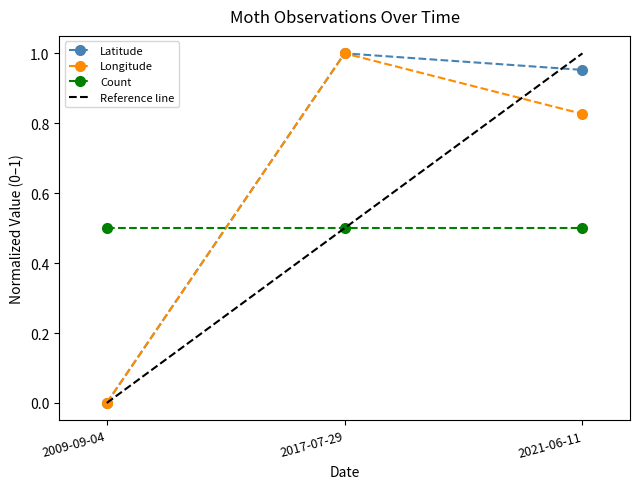

Which label corresponds to the smallest value in the chart?

2009-09-04